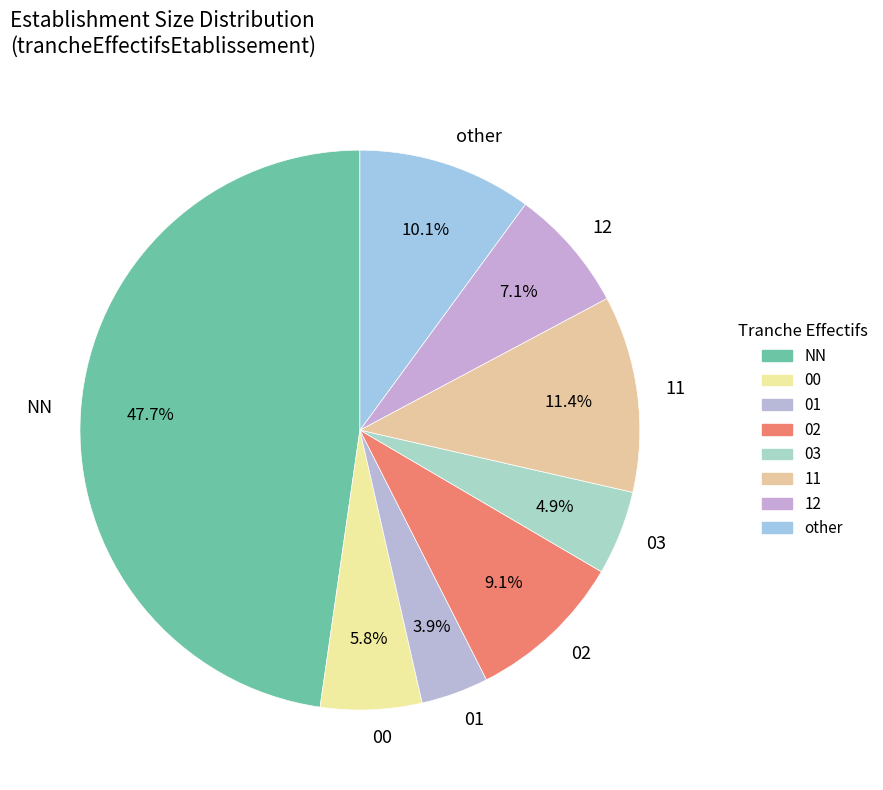

What percentage is the NN slice, to the nearest percent?

48%